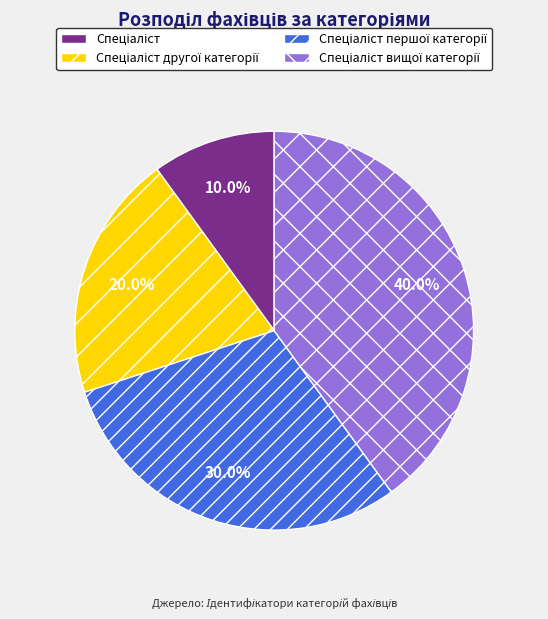

Is there any slice that represents more than half of the pie?

No